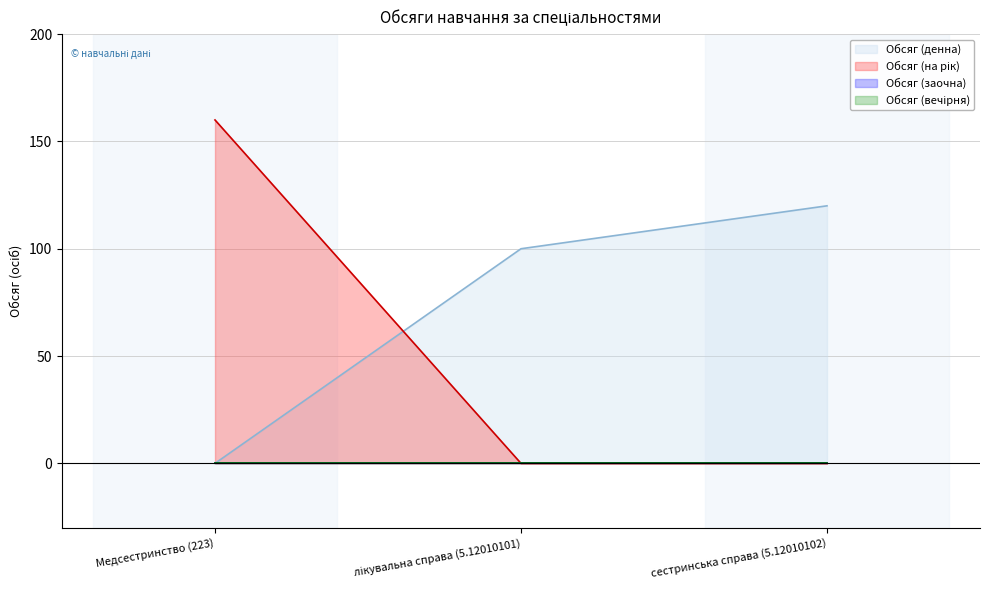

Which series has the largest range (max minus min)?

Обсяг (на рік)